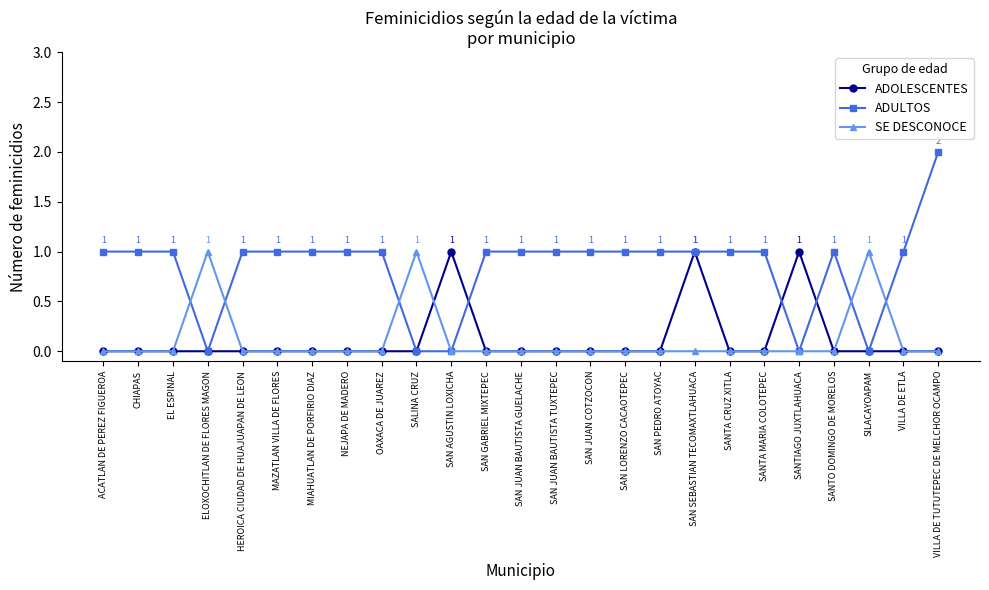

Which series ends up on top after the final intersection of ADULTOS and SE DESCONOCE?

ADULTOS